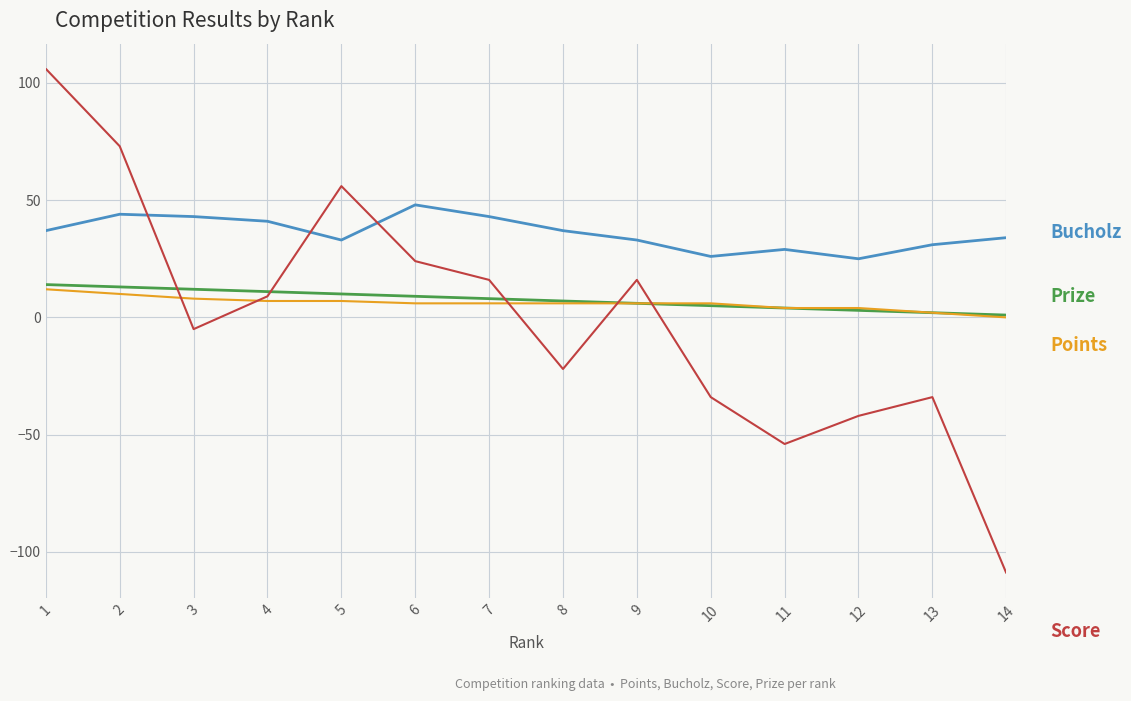

What is the minimum value shown in the chart?

-109